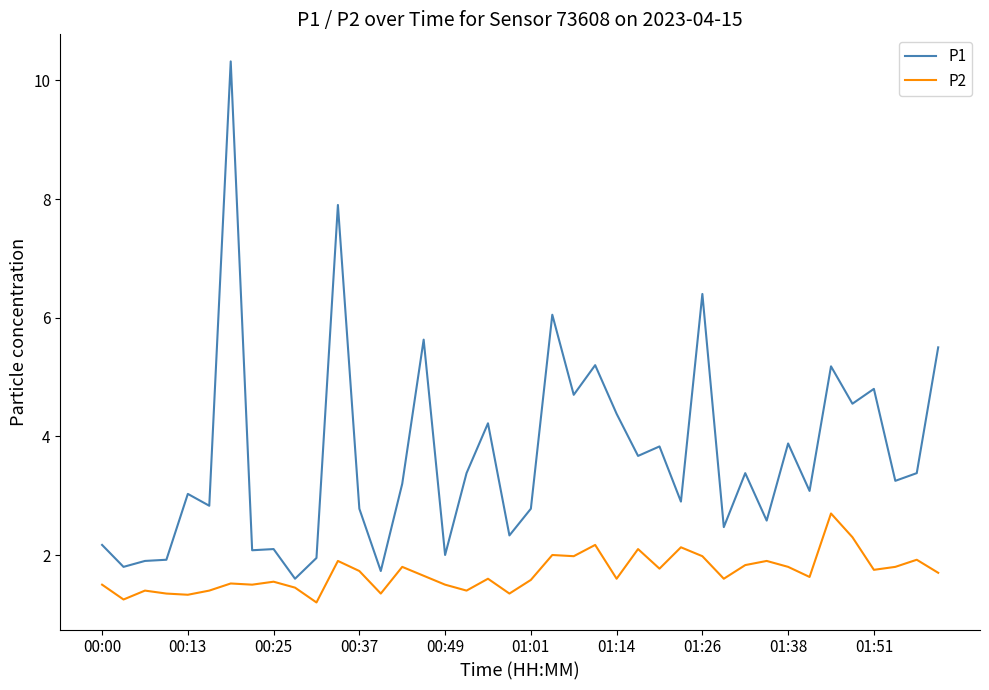

True or false: P2 and P1 cross at least once.

False